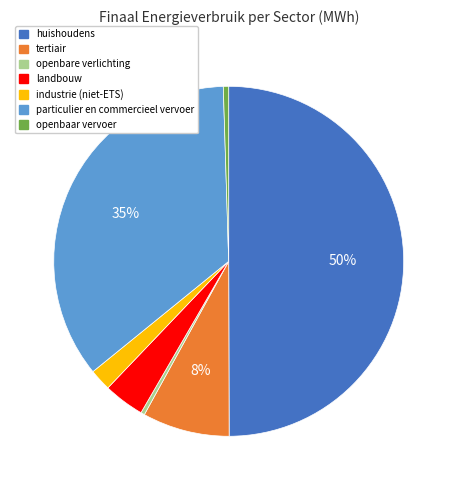

The openbare verlichting slice represents 0% of the pie. True or false?

True